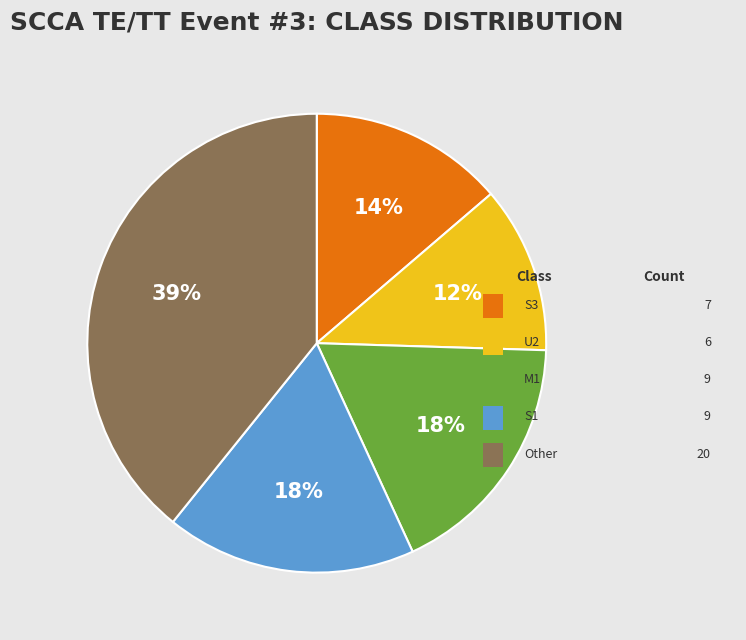

Is there a majority slice in this chart?

No